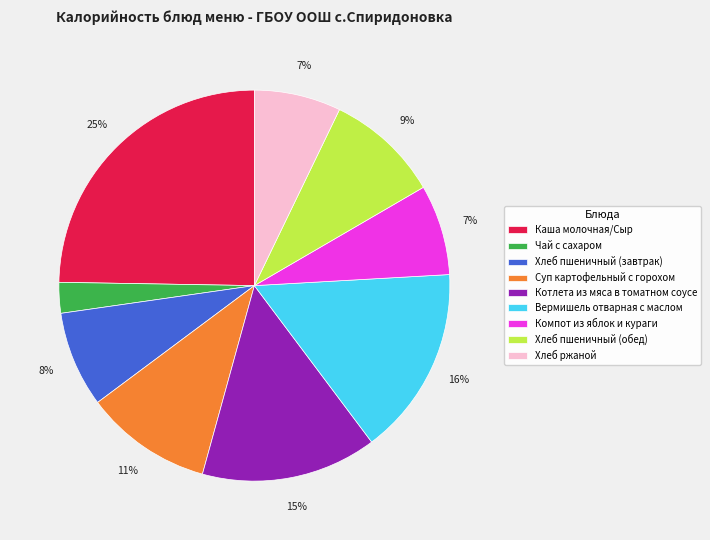

To the nearest percent, what is the difference between the largest and smallest slice percentages?

22%